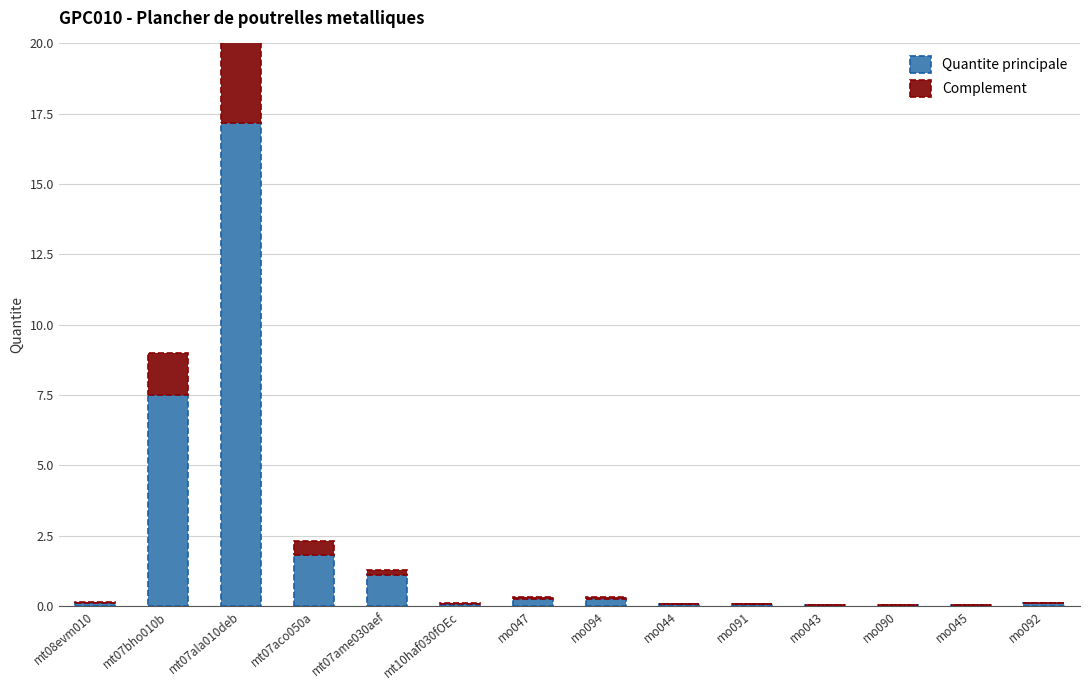

The Quantite principale series shows 26.7 at mt07ala010deb. True or false?

False